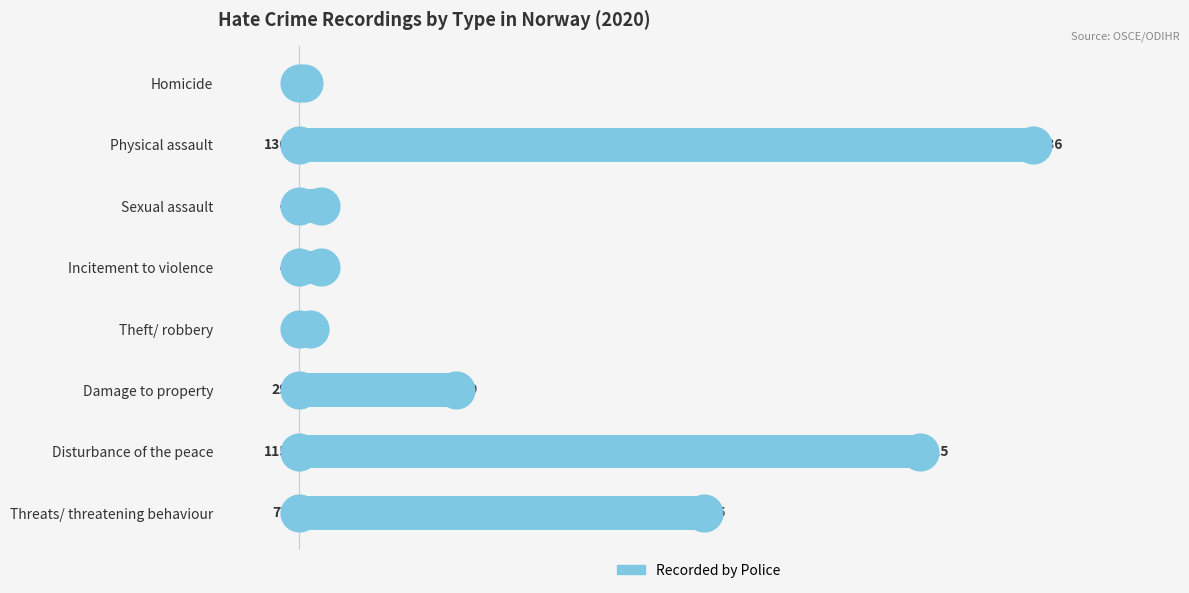

What is the change in value from Damage to property to Disturbance of the peace?

+86